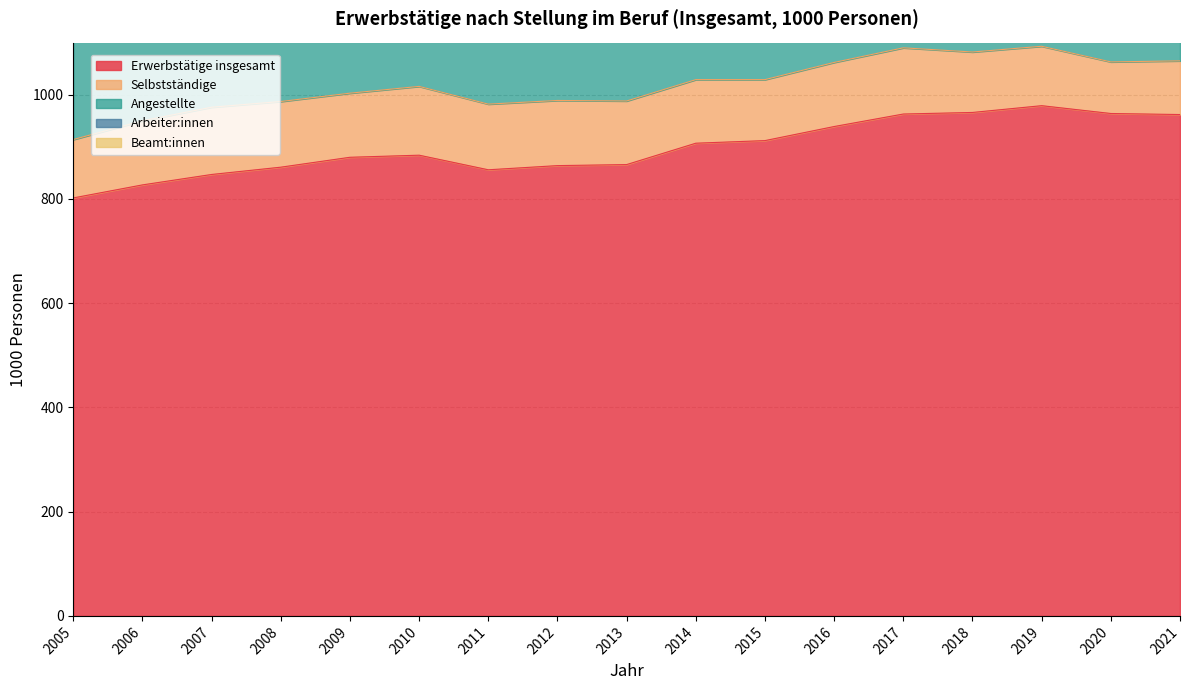

At how many categories does at least one series exceed 622?

17